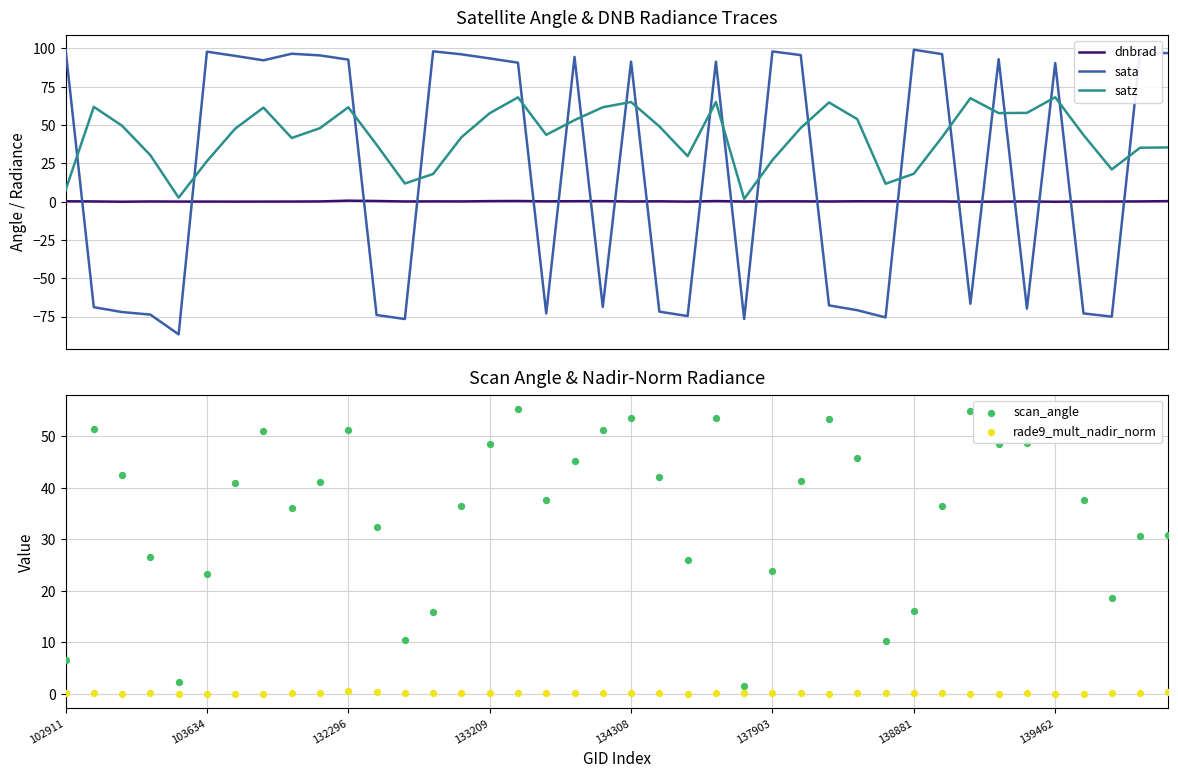

At how many categories does at least one series exceed 11?

38